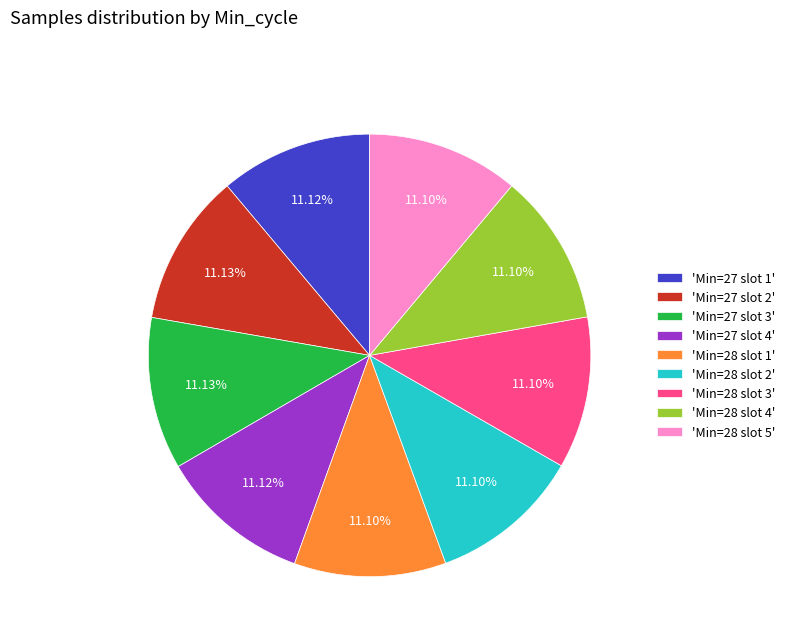

Is the sum of 'Min=28 slot 3' and 'Min=28 slot 5' greater than half?

No